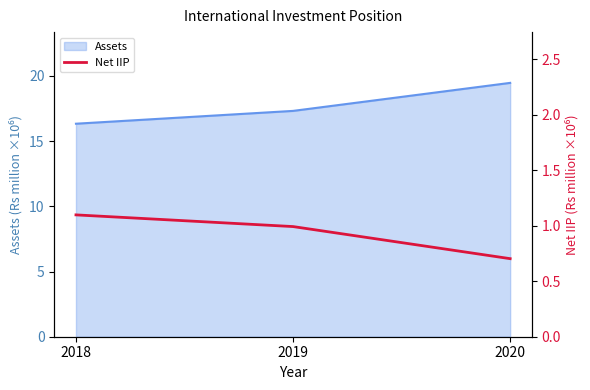

Is it true that Assets equals 16.3 at 2018?

True